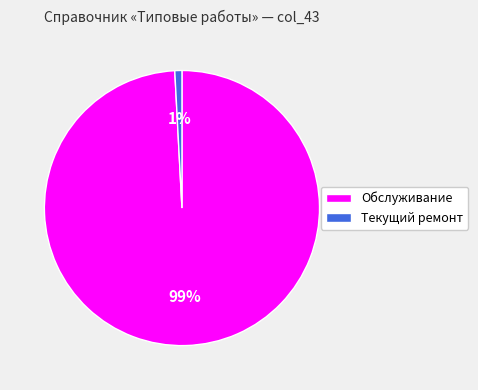

To the nearest percent, what percentage of the pie is Обслуживание?

99%